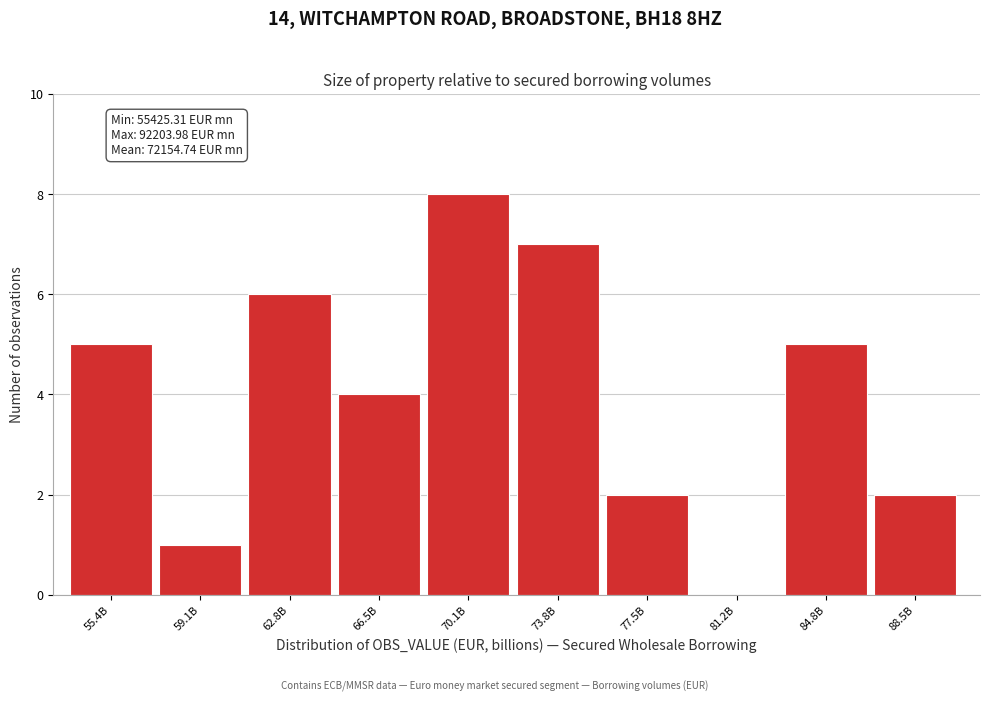

Reading right to left, extract all data points from this chart.

88.5B=2	84.8B=5	81.2B=0	77.5B=2	73.8B=7	70.1B=8	66.5B=4	62.8B=6	59.1B=1	55.4B=5